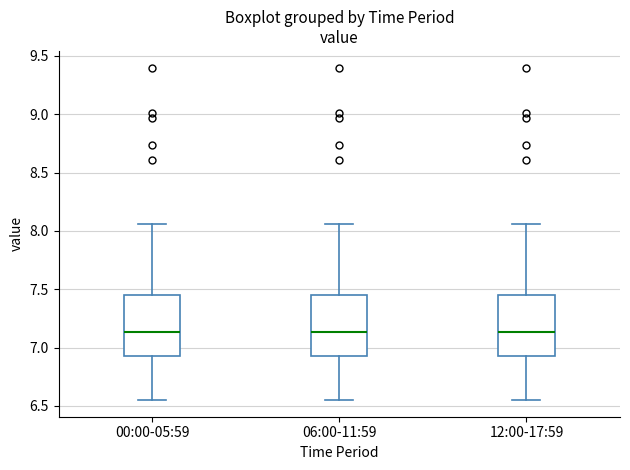

Reading left to right, read every box against the y-axis: the position of its median line, the range the box covers, and the ends of its whiskers. The values are not printed on the chart, so give them approximately, as read against the axis.

00:00-05:59: median 7.15, box 6.95 to 7.45, whiskers 6.55 to 8.05
06:00-11:59: median 7.15, box 6.95 to 7.45, whiskers 6.55 to 8.05
12:00-17:59: median 7.15, box 6.95 to 7.45, whiskers 6.55 to 8.05